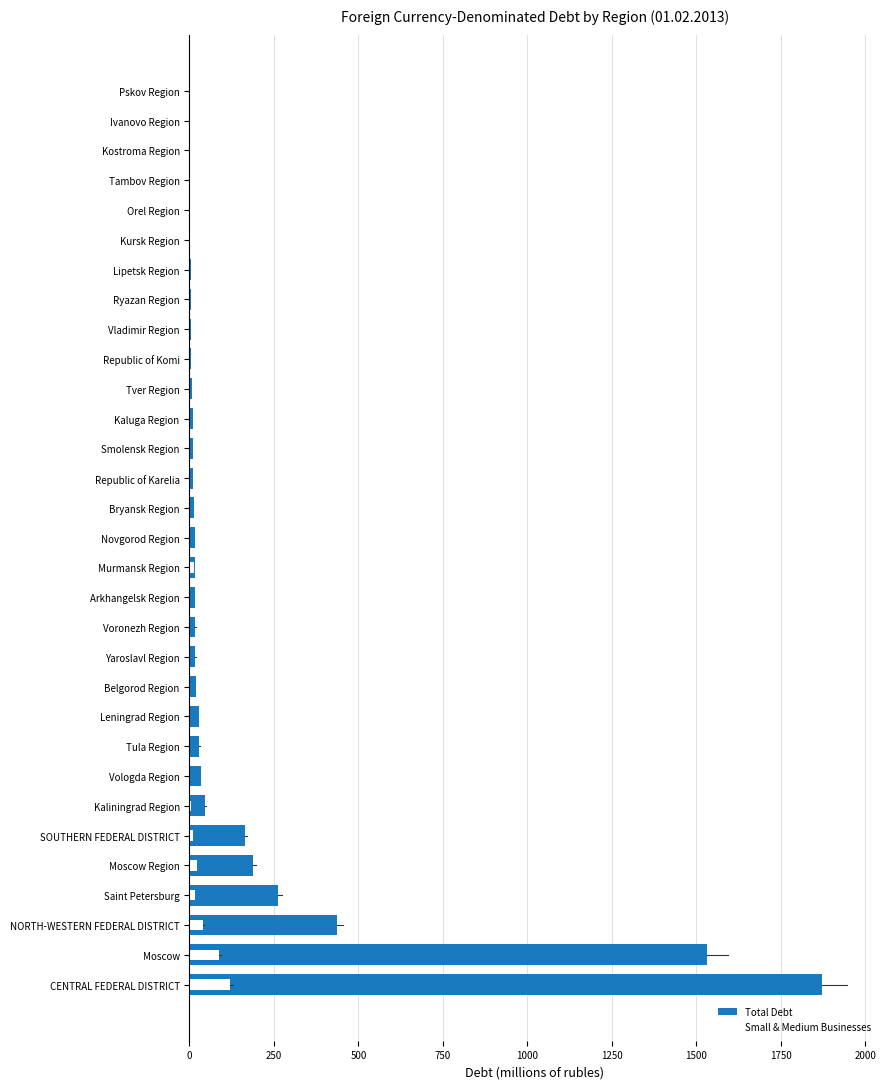

Are the bars horizontal?

Yes